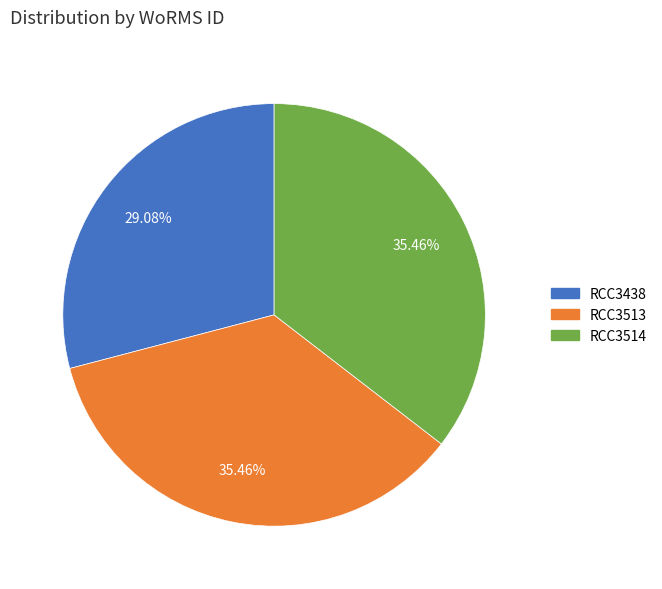

How much of the chart is everything except RCC3513?

64.5%